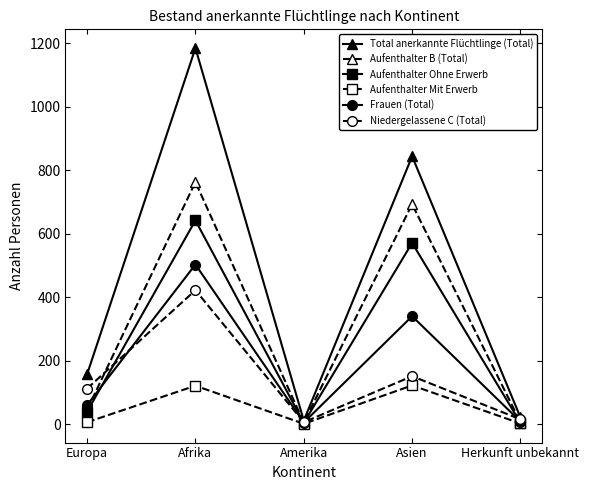

What is the difference between the highest and lowest values at Herkunft unbekannt?

19